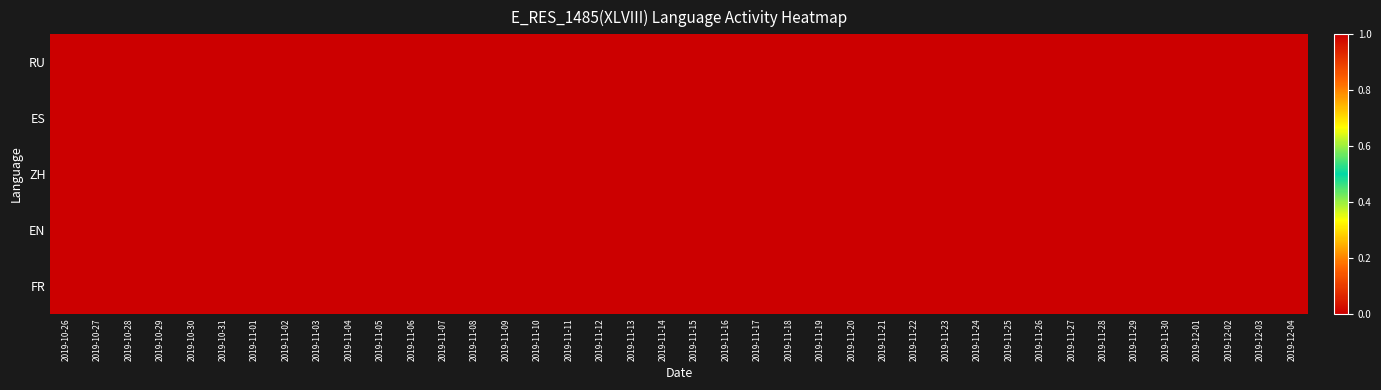

Reading right to left, transcribe all the data shown in this chart.

RU: 2019-12-04=0	2019-12-03=0	2019-12-02=0	2019-12-01=0	2019-11-30=0	2019-11-29=0	2019-11-28=0	2019-11-27=0	2019-11-26=0	2019-11-25=0	2019-11-24=0	2019-11-23=0	2019-11-22=0	2019-11-21=0	2019-11-20=0	2019-11-19=0	2019-11-18=0	2019-11-17=0	2019-11-16=0	2019-11-15=0	2019-11-14=0	2019-11-13=0	2019-11-12=0	2019-11-11=0	2019-11-10=0	2019-11-09=0	2019-11-08=0	2019-11-07=0	2019-11-06=0	2019-11-05=0	2019-11-04=0	2019-11-03=0	2019-11-02=0	2019-11-01=0	2019-10-31=0	2019-10-30=0	2019-10-29=0	2019-10-28=1	2019-10-27=1	2019-10-26=1
ES: 2019-12-04=0	2019-12-03=0	2019-12-02=0	2019-12-01=0	2019-11-30=0	2019-11-29=0	2019-11-28=0	2019-11-27=0	2019-11-26=0	2019-11-25=0	2019-11-24=0	2019-11-23=0	2019-11-22=0	2019-11-21=0	2019-11-20=0	2019-11-19=0	2019-11-18=0	2019-11-17=0	2019-11-16=0	2019-11-15=0	2019-11-14=0	2019-11-13=0	2019-11-12=0	2019-11-11=0	2019-11-10=0	2019-11-09=0	2019-11-08=0	2019-11-07=0	2019-11-06=0	2019-11-05=0	2019-11-04=0	2019-11-03=0	2019-11-02=0	2019-11-01=0	2019-10-31=0	2019-10-30=0	2019-10-29=0	2019-10-28=0	2019-10-27=0	2019-10-26=0
ZH: 2019-12-04=0	2019-12-03=0	2019-12-02=0	2019-12-01=0	2019-11-30=0	2019-11-29=0	2019-11-28=0	2019-11-27=0	2019-11-26=0	2019-11-25=0	2019-11-24=0	2019-11-23=0	2019-11-22=0	2019-11-21=0	2019-11-20=0	2019-11-19=0	2019-11-18=0	2019-11-17=0	2019-11-16=0	2019-11-15=0	2019-11-14=0	2019-11-13=0	2019-11-12=0	2019-11-11=0	2019-11-10=0	2019-11-09=0	2019-11-08=0	2019-11-07=0	2019-11-06=0	2019-11-05=0	2019-11-04=0	2019-11-03=0	2019-11-02=0	2019-11-01=0	2019-10-31=0	2019-10-30=0	2019-10-29=0	2019-10-28=0	2019-10-27=0	2019-10-26=0
EN: 2019-12-04=0	2019-12-03=0	2019-12-02=0	2019-12-01=0	2019-11-30=0	2019-11-29=0	2019-11-28=0	2019-11-27=0	2019-11-26=0	2019-11-25=0	2019-11-24=0	2019-11-23=0	2019-11-22=0	2019-11-21=0	2019-11-20=0	2019-11-19=0	2019-11-18=0	2019-11-17=0	2019-11-16=0	2019-11-15=0	2019-11-14=0	2019-11-13=0	2019-11-12=0	2019-11-11=0	2019-11-10=0	2019-11-09=0	2019-11-08=0	2019-11-07=0	2019-11-06=0	2019-11-05=0	2019-11-04=0	2019-11-03=0	2019-11-02=0	2019-11-01=0	2019-10-31=0	2019-10-30=0	2019-10-29=0	2019-10-28=0	2019-10-27=0	2019-10-26=0
FR: 2019-12-04=0	2019-12-03=0	2019-12-02=0	2019-12-01=0	2019-11-30=0	2019-11-29=0	2019-11-28=0	2019-11-27=0	2019-11-26=0	2019-11-25=0	2019-11-24=0	2019-11-23=0	2019-11-22=0	2019-11-21=0	2019-11-20=0	2019-11-19=0	2019-11-18=0	2019-11-17=0	2019-11-16=0	2019-11-15=0	2019-11-14=0	2019-11-13=0	2019-11-12=0	2019-11-11=0	2019-11-10=0	2019-11-09=0	2019-11-08=0	2019-11-07=0	2019-11-06=0	2019-11-05=0	2019-11-04=0	2019-11-03=0	2019-11-02=0	2019-11-01=0	2019-10-31=0	2019-10-30=0	2019-10-29=0	2019-10-28=0	2019-10-27=0	2019-10-26=0